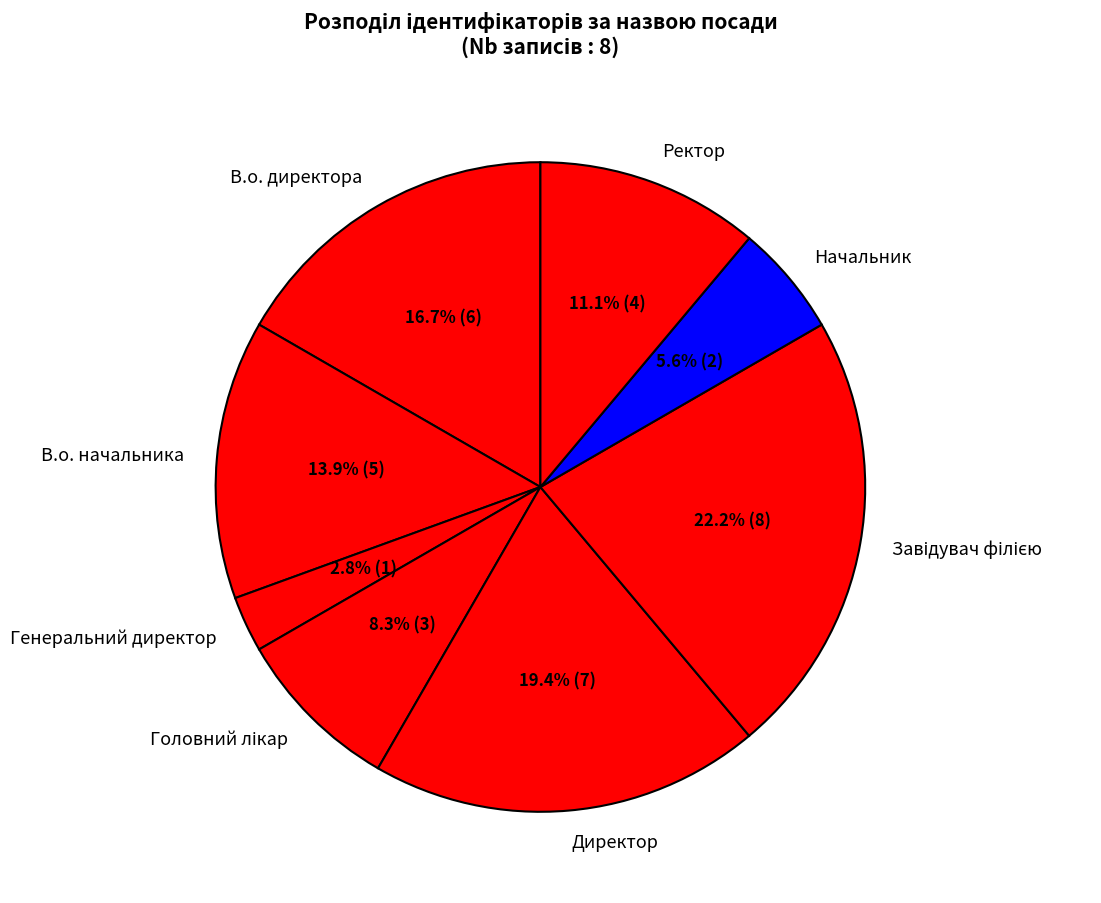

What is the ratio of the value at В.о. директора to the value at Генеральний директор?

6.0